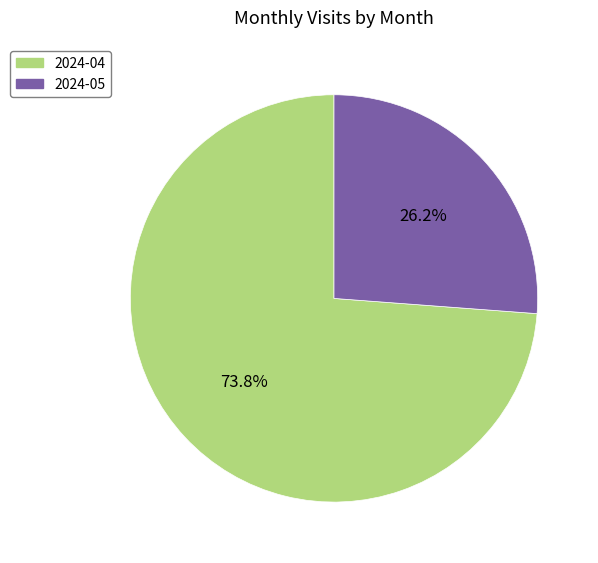

Is it true that 2024-04 is 74% of the pie?

True